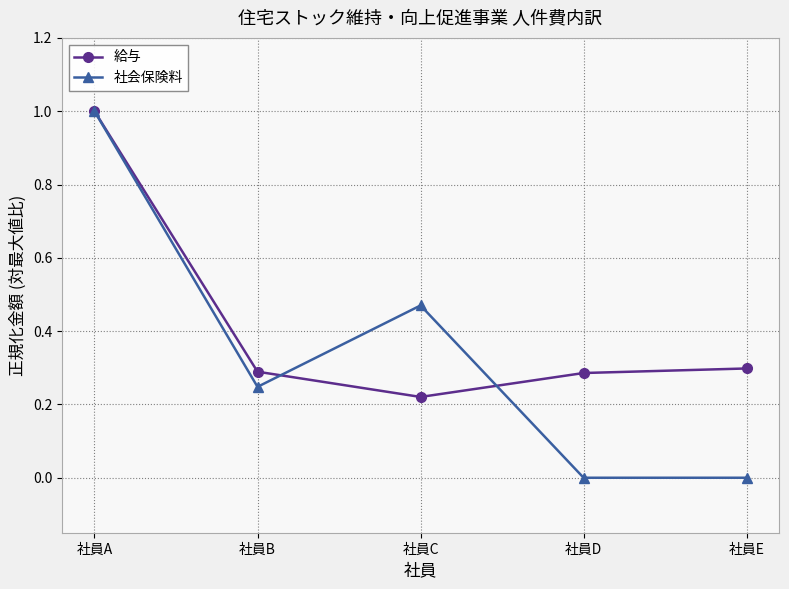

What is the greatest value displayed?

1.0